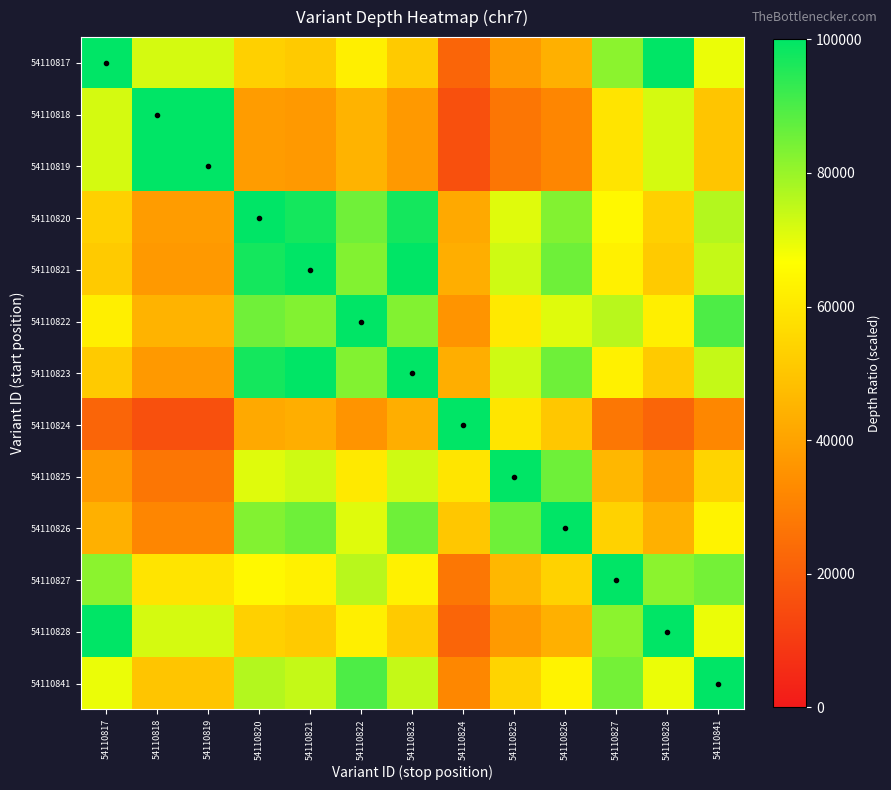

At which category is the sum across all series the highest?

54110820